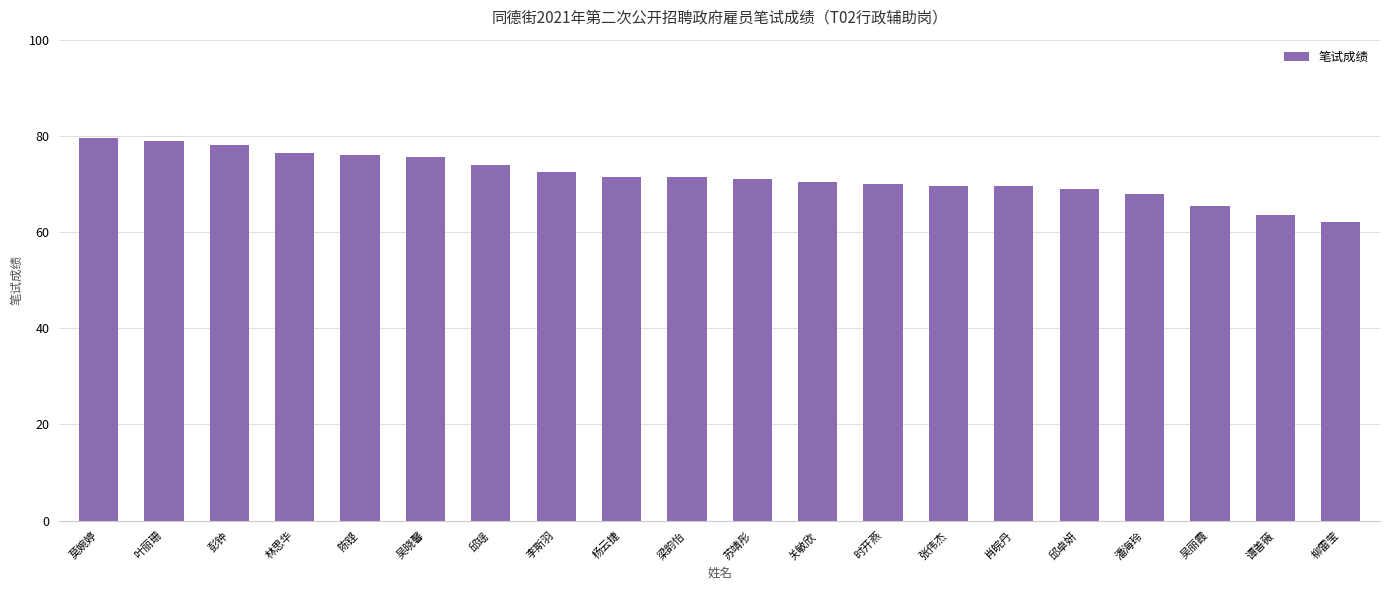

What position from the right is 莫婉婷?

20